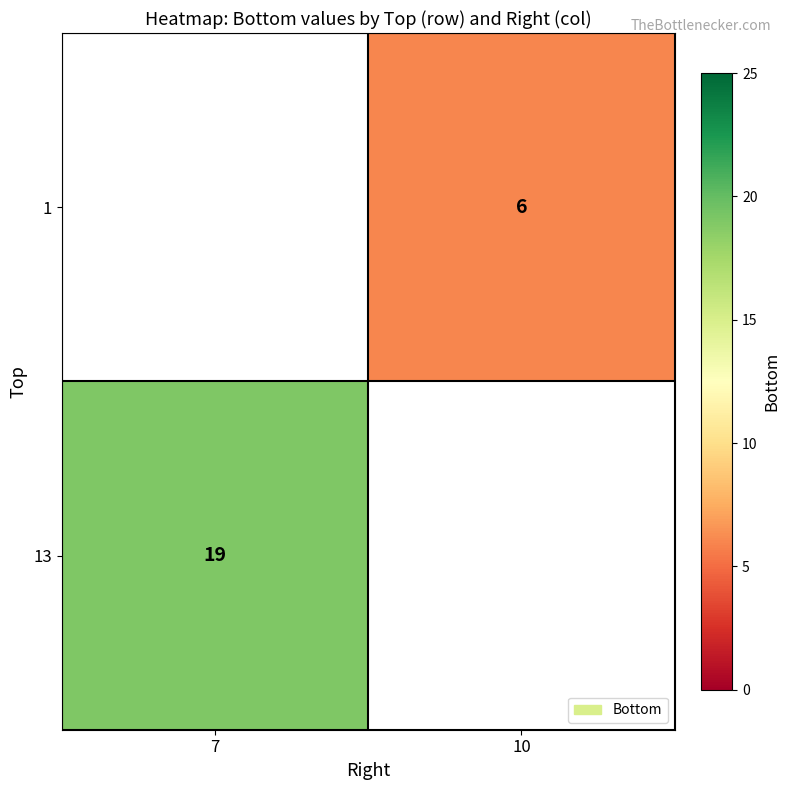

The 1 series shows 6 at 10. True or false?

True